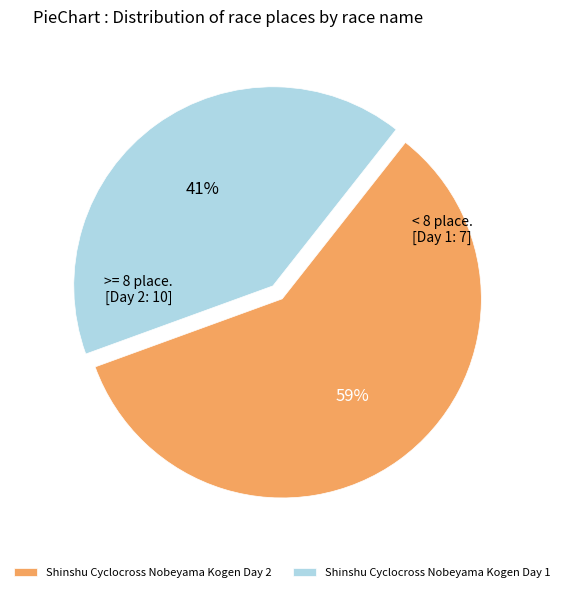

To the nearest percent, what is the combined percentage of Shinshu Cyclocross Nobeyama Kogen Day 2 and Shinshu Cyclocross Nobeyama Kogen Day 1?

100%